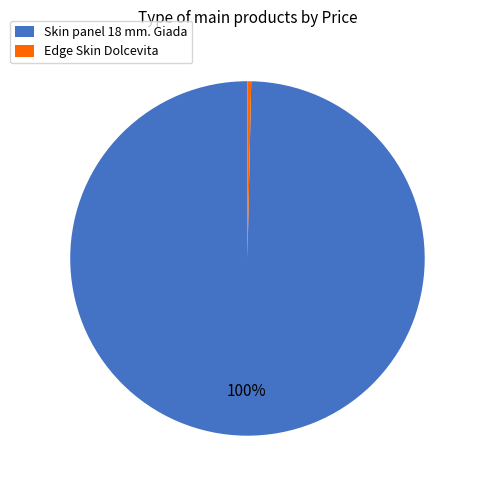

Is there any slice that represents more than half of the pie?

Yes